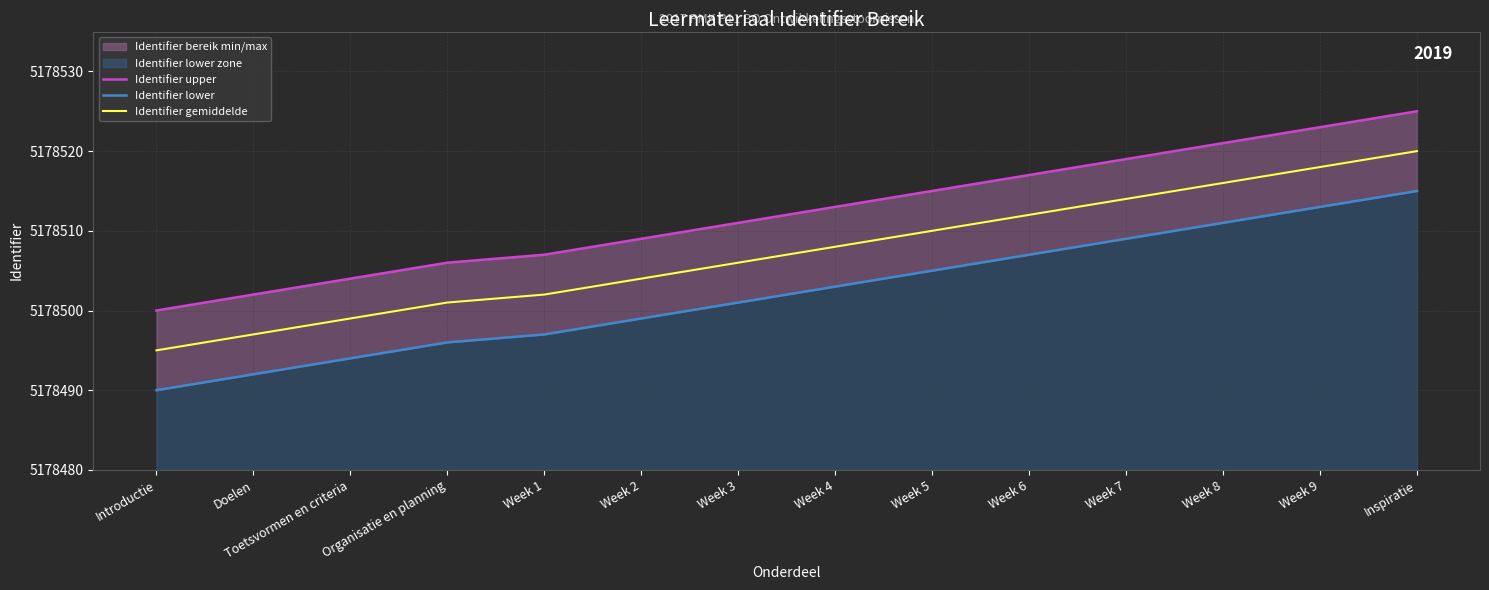

Is it true that Identifier lower equals 5178503 at Week 4?

True